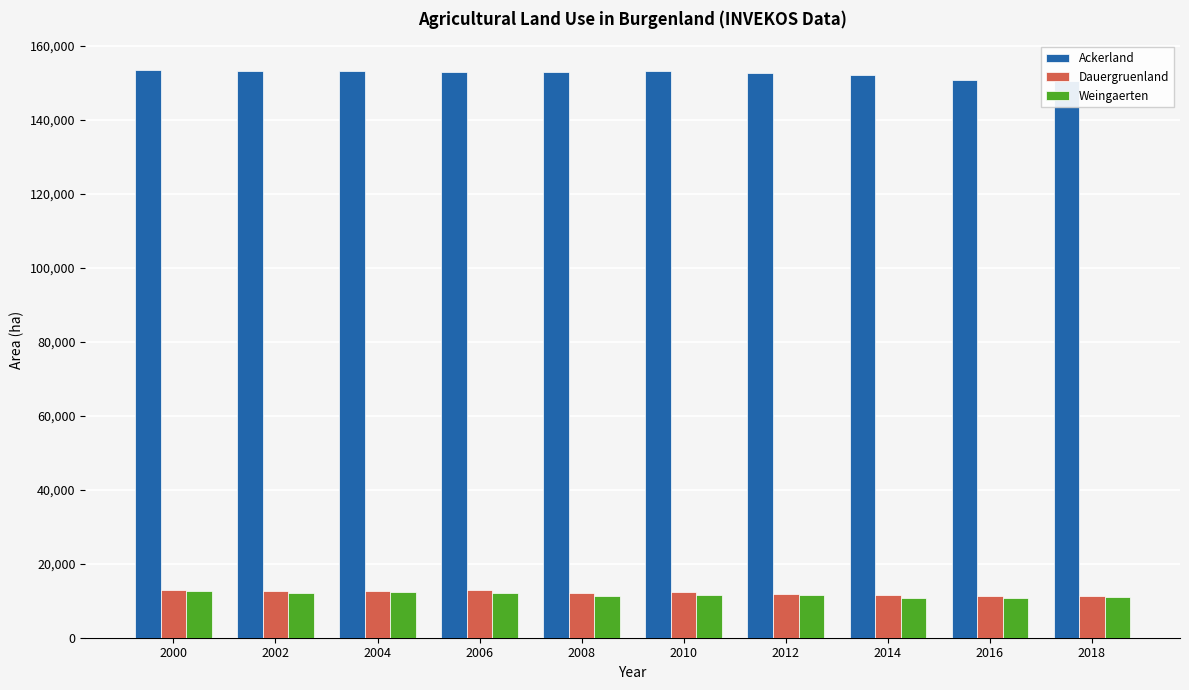

Reading right to left, list all the values displayed in this chart.

Ackerland: 150384.7	150780.8	152063.0	152675.2	153070.9	152919.3	152983.9	153035.8	153131.8	153509.6
Dauergruenland: 11371.4	11292.4	11477.3	11947.4	12271.3	12101.7	12912.5	12644.0	12625.6	12948.6
Weingaerten: 11049.6	10687.7	10764.3	11515.6	11484.3	11386.8	12128.5	12391.1	12020.9	12755.4